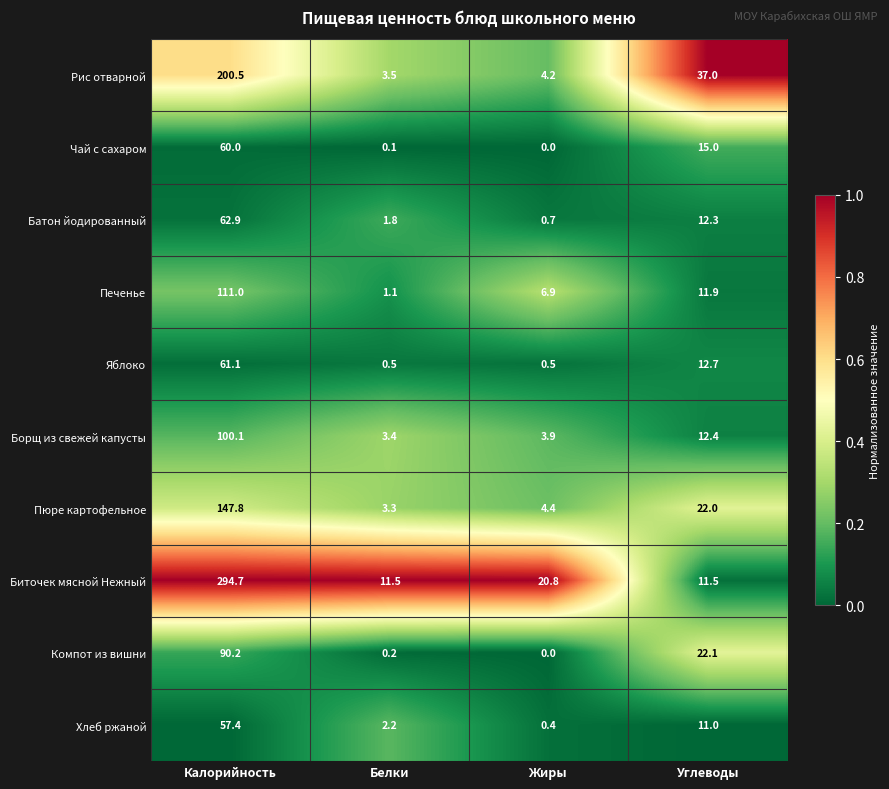

Which series has the largest total across all categories?

Биточек мясной Нежный